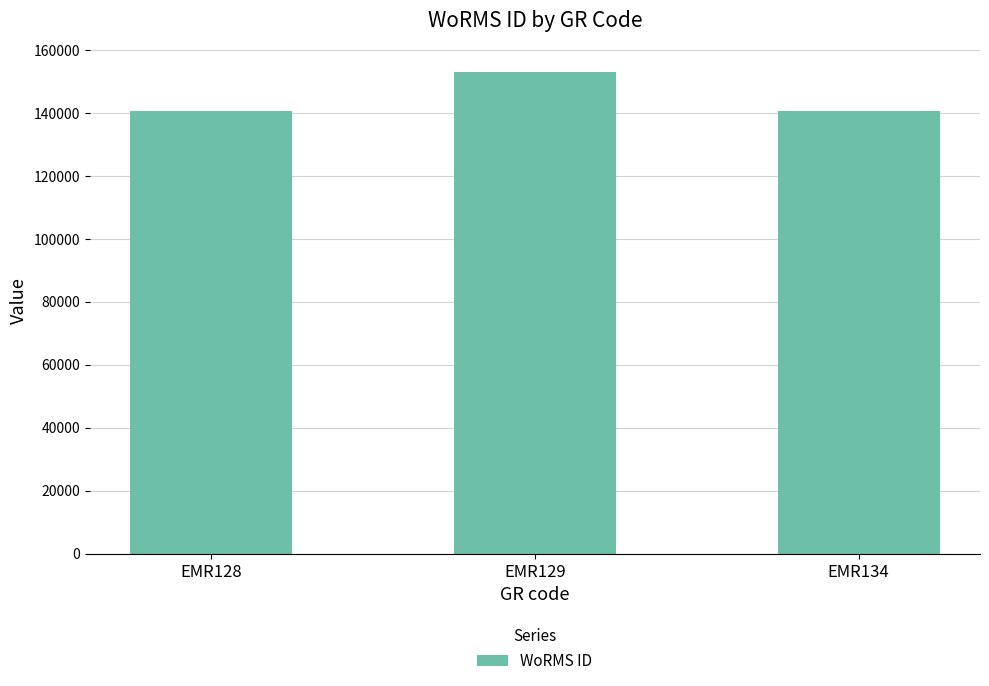

What is the minimum value shown in the chart?

140621